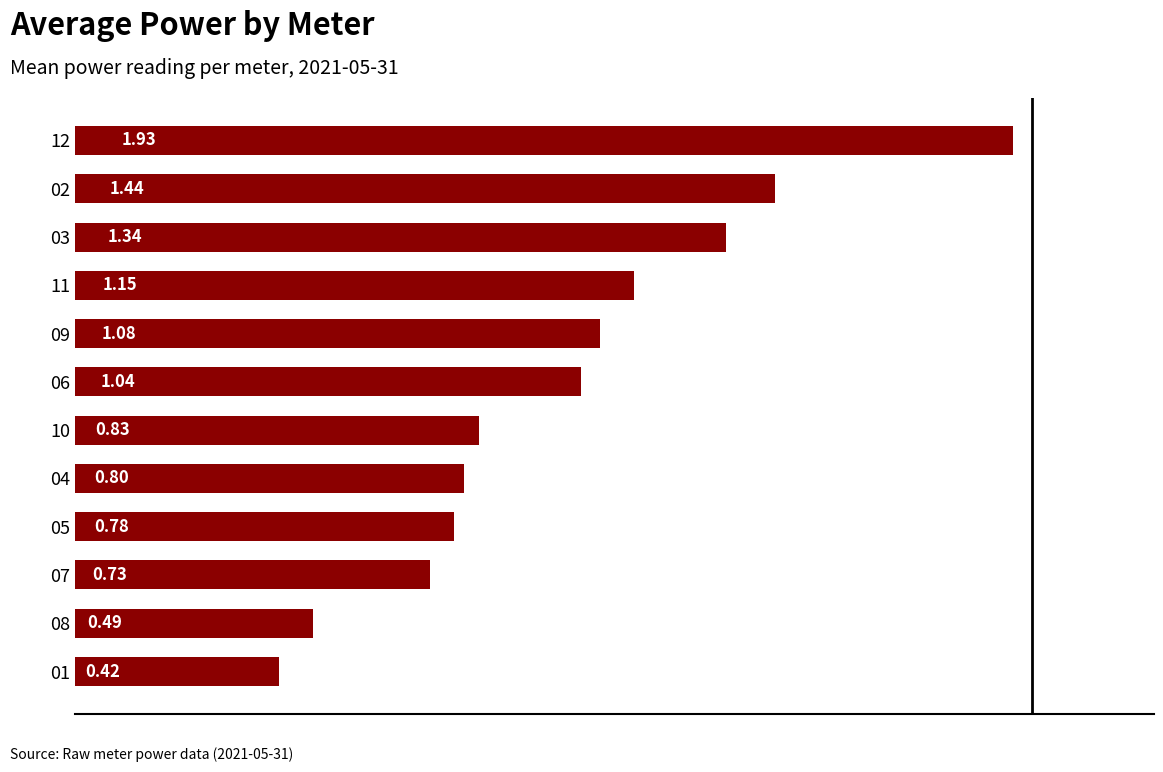

What is the difference between the values at 10 and 08?

0.3